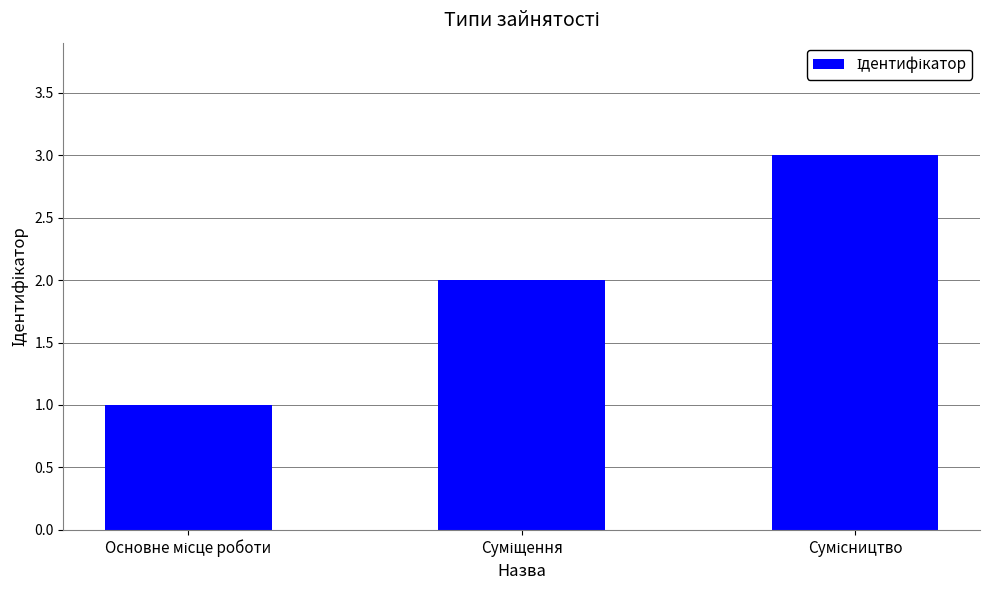

How many bars are there in total?

3